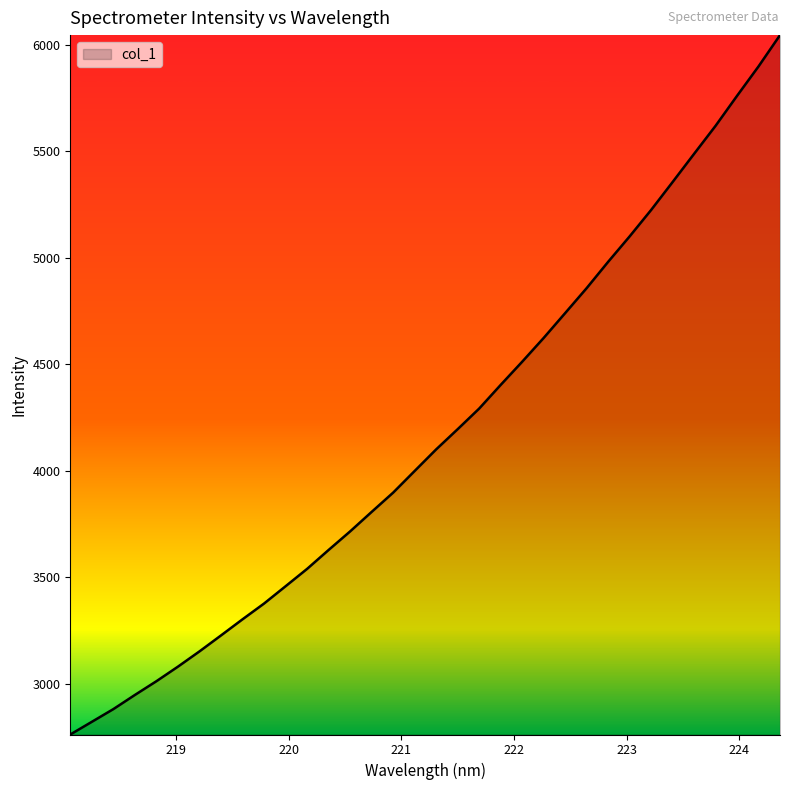

What is the greatest value displayed?

6045.0